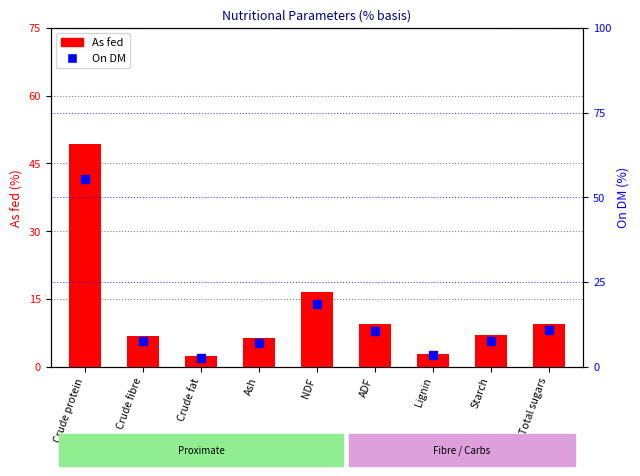

Does the chart contain stacked bars?

No